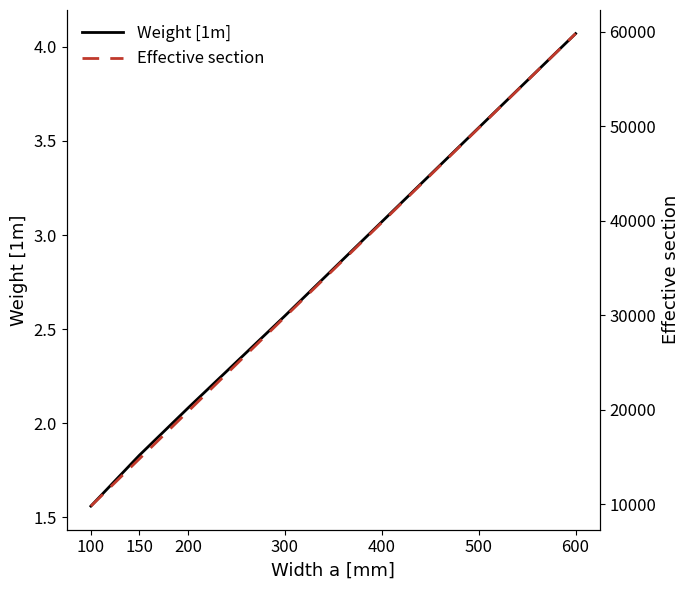

What is the difference between the Effective section values at 300 and 500?

20000.0